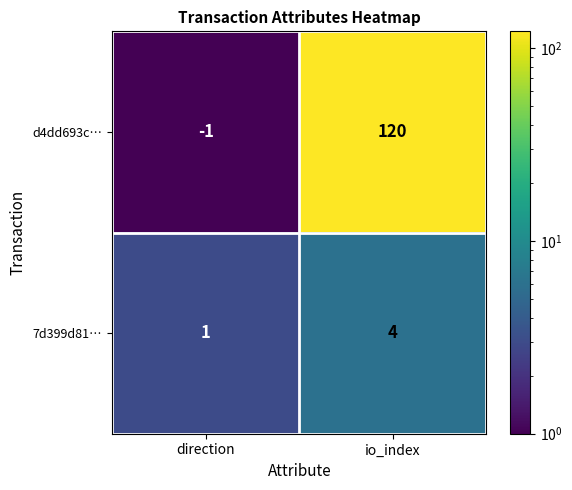

What value does the d4dd693c… series have at io_index, to the nearest 5?

120